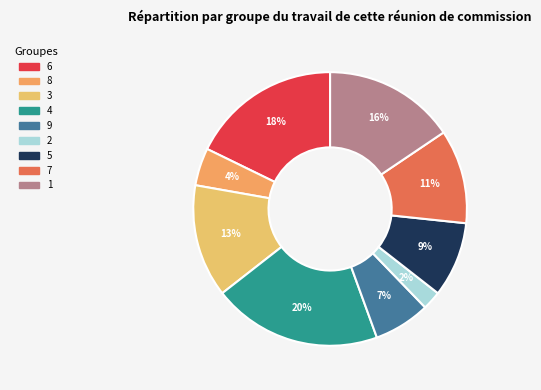

To the nearest percent, what percentage of the pie is 9?

7%